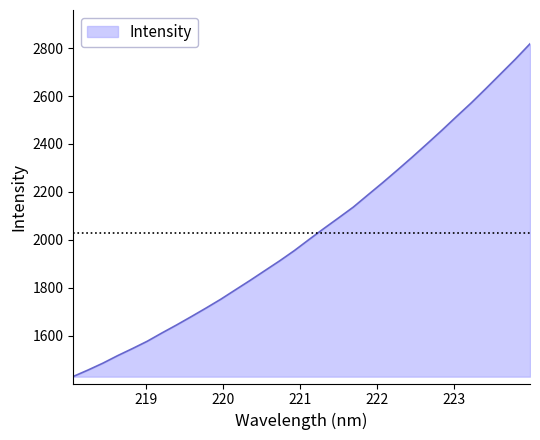

What is the difference between the maximum and minimum values?

1387.0